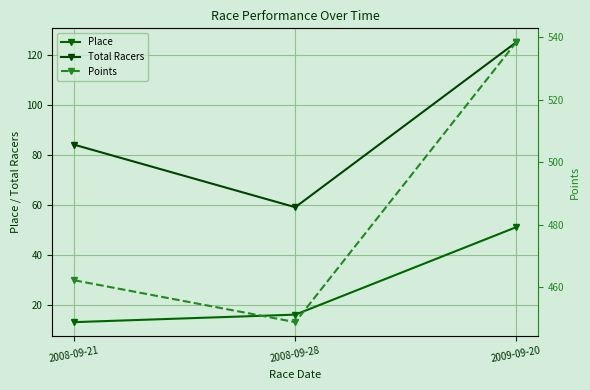

What position from the left is 2008-09-28?

2